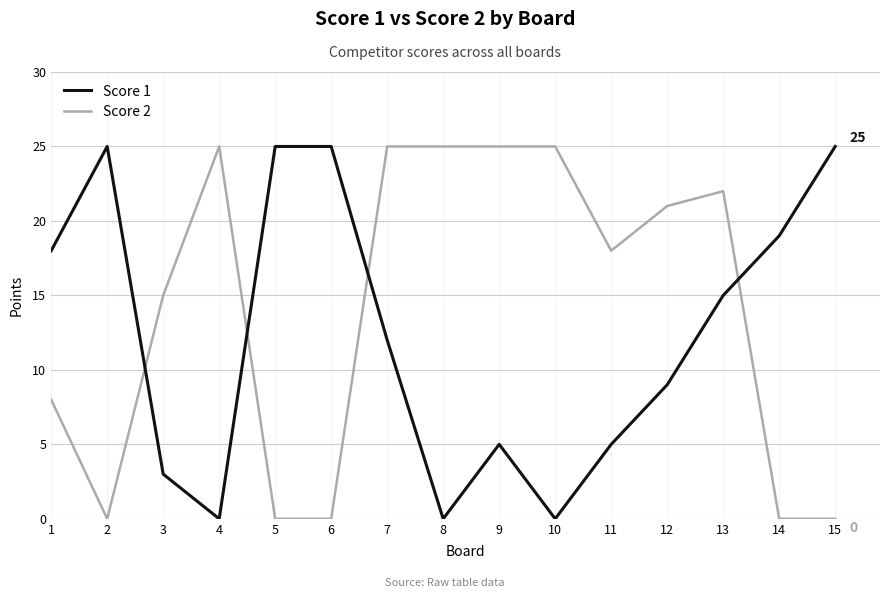

What is the maximum value shown in the chart?

25